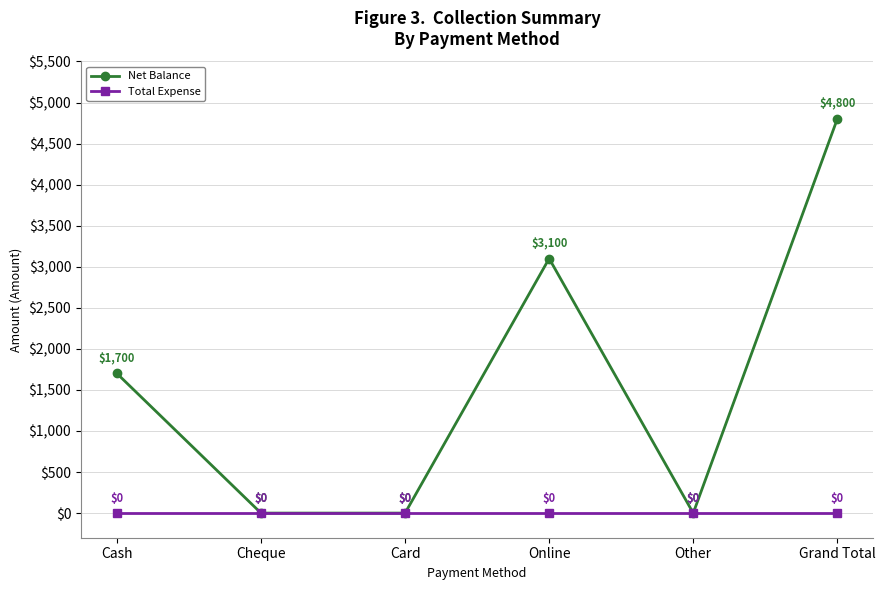

Between Cash and Card, which series saw the biggest shift?

Net Balance